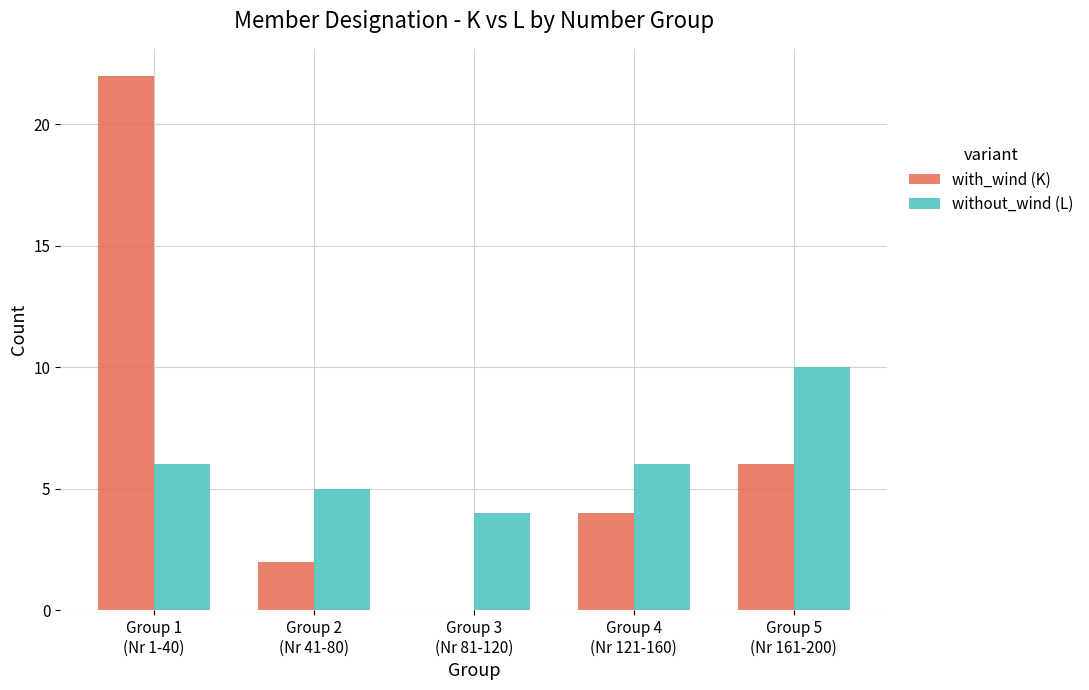

Which series has the widest spread of values?

with_wind (K)